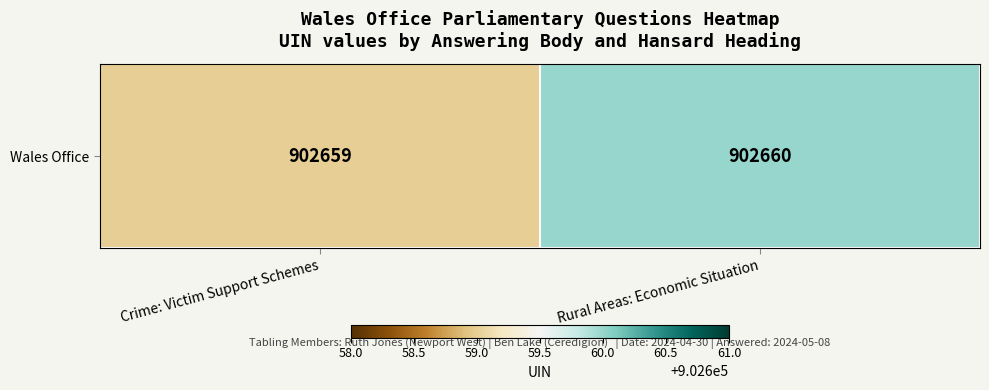

Which has a higher value, Rural Areas: Economic Situation or Crime: Victim Support Schemes?

Rural Areas: Economic Situation